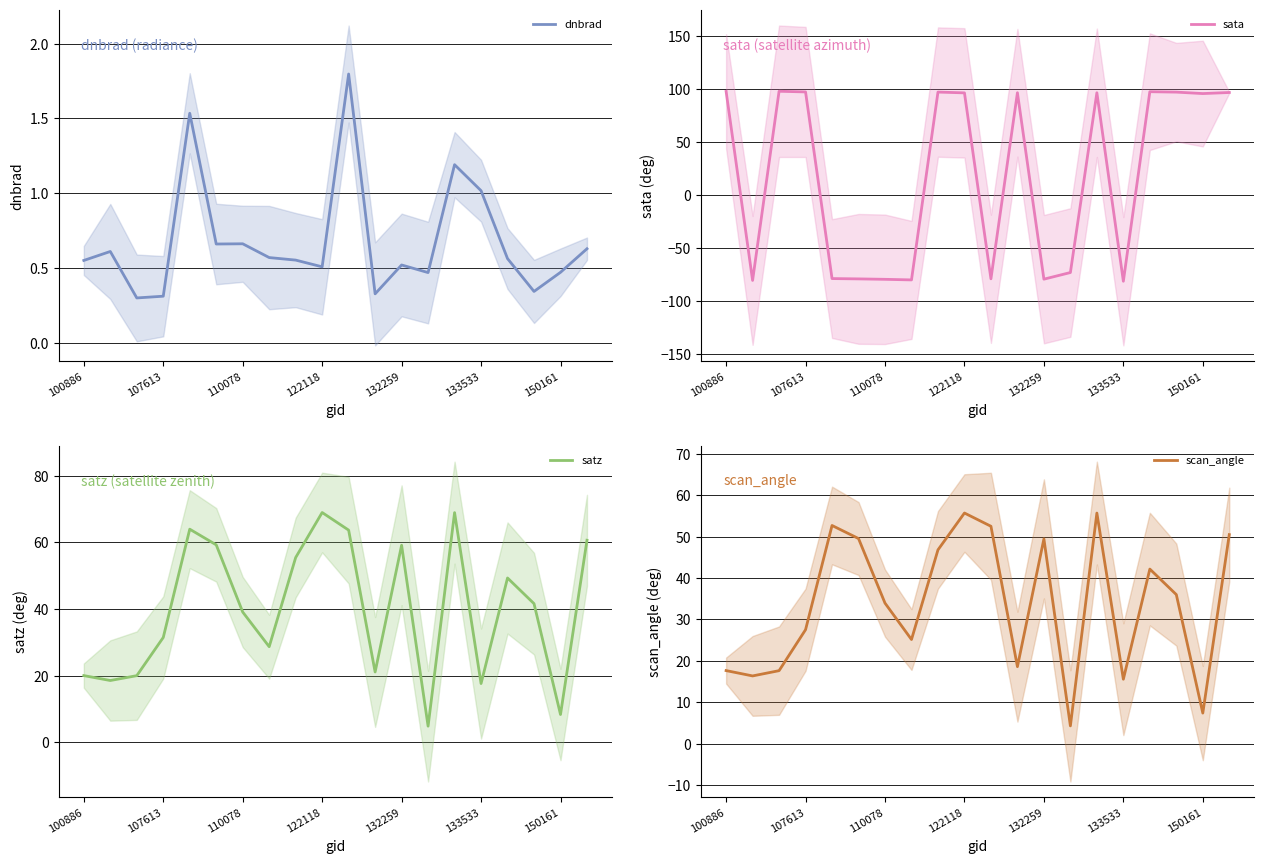

Which series has the largest total across all categories?

satz